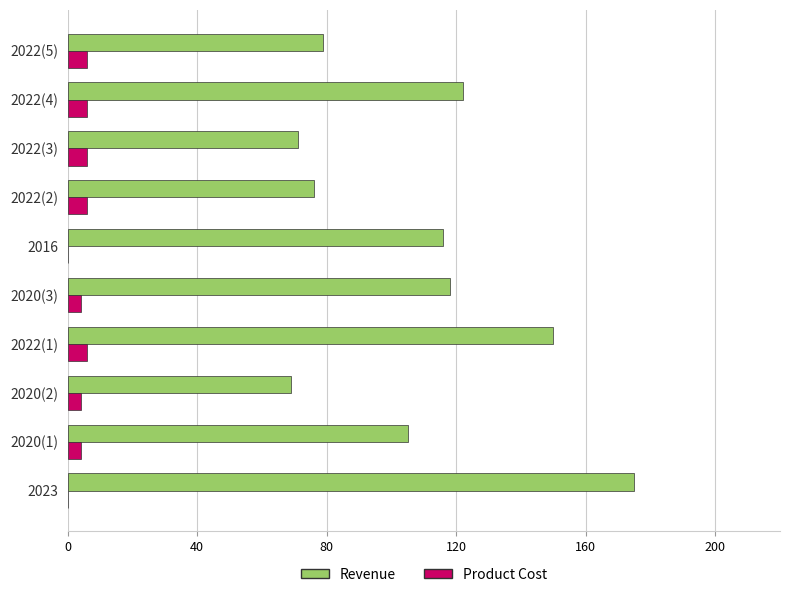

Which label corresponds to the largest value in the chart?

2023